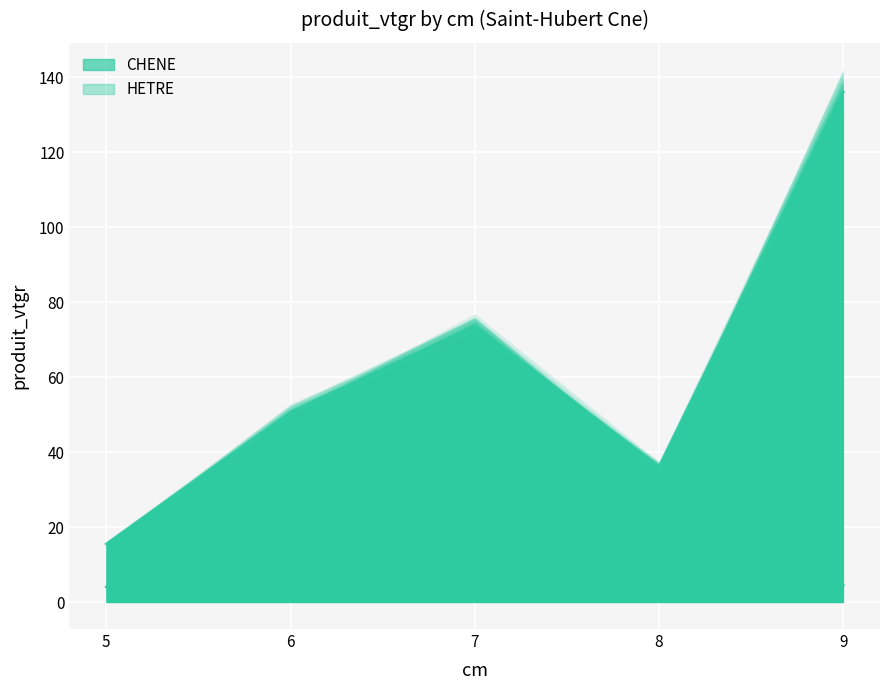

Reading left to right, extract all data points from this chart.

CHENE: 5=4.1	6=5.5	7=4.1	8=2.1	9=4.6
CHENE + HETRE: 5=15.6	6=50.7	7=73.7	8=36.1	9=136.1